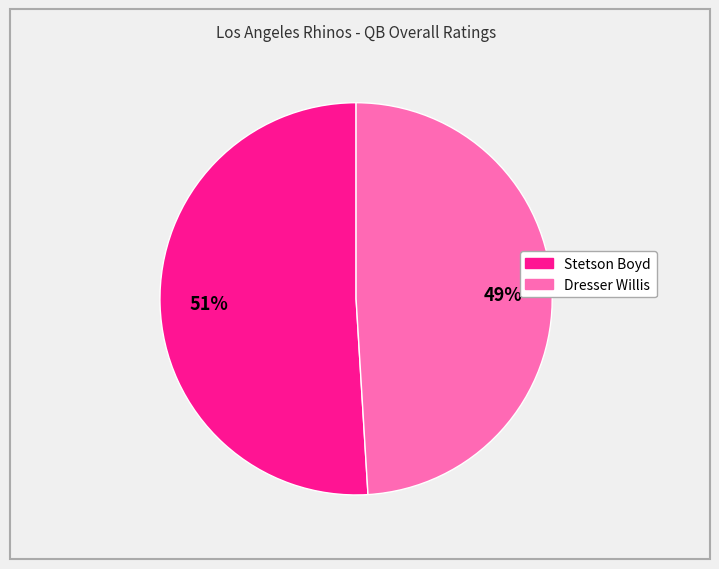

Rank the categories by value from lowest to highest.

Dresser Willis, Stetson Boyd